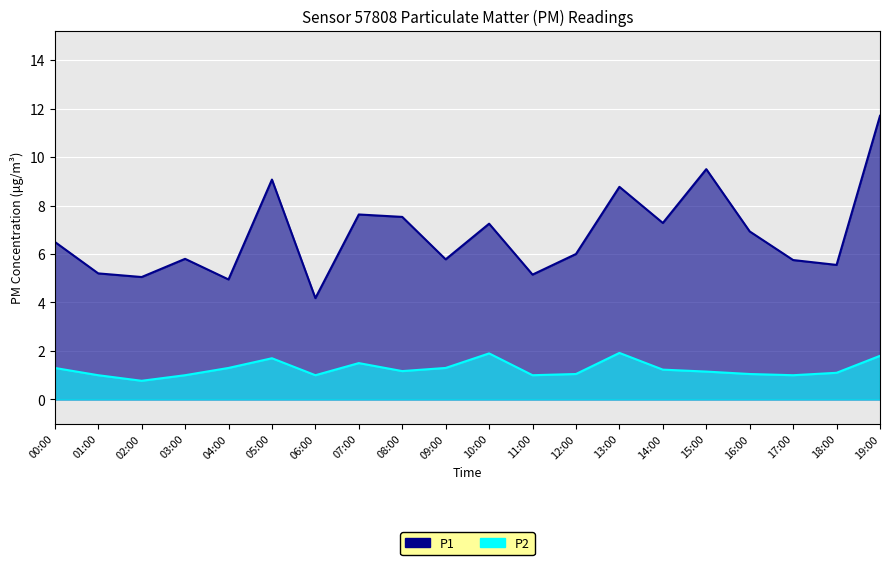

True or false: P1 and P2 intersect in this chart.

False